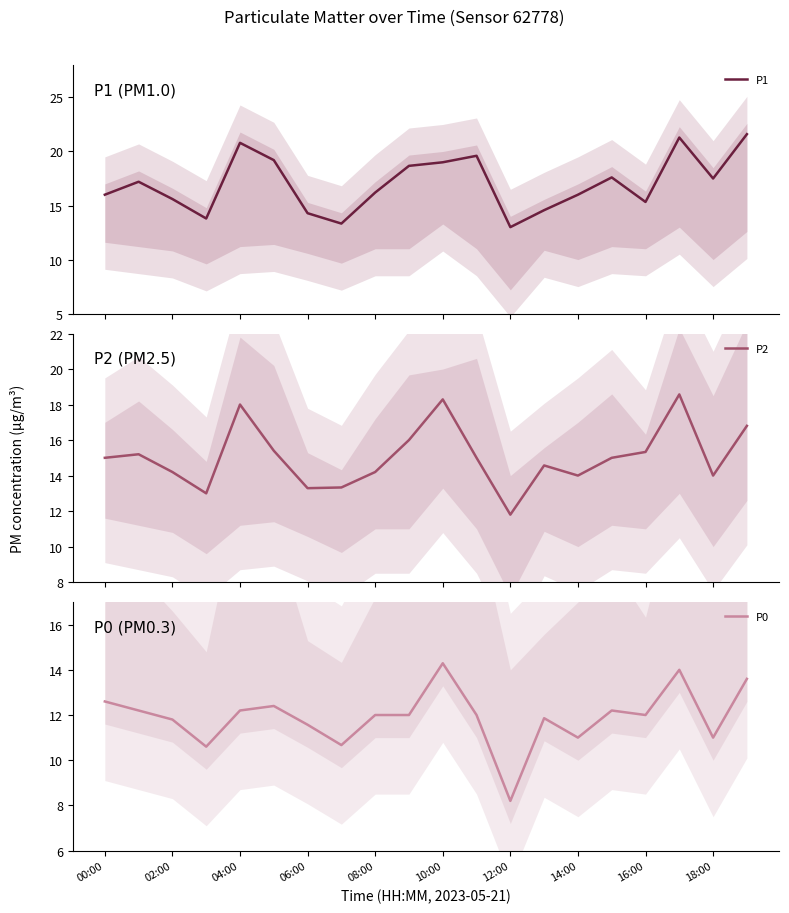

At how many categories does at least one series exceed 12?

20